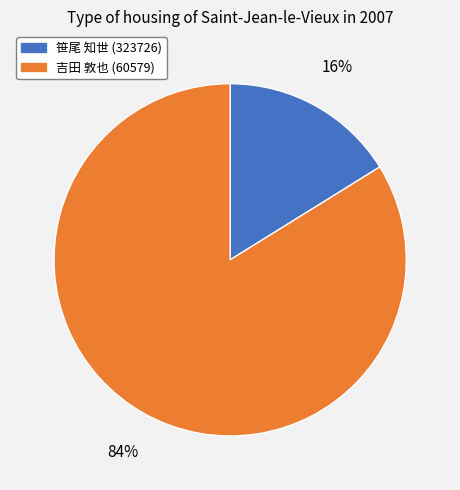

To the nearest percent, what portion does 吉田 敦也 (60579) represent?

84%